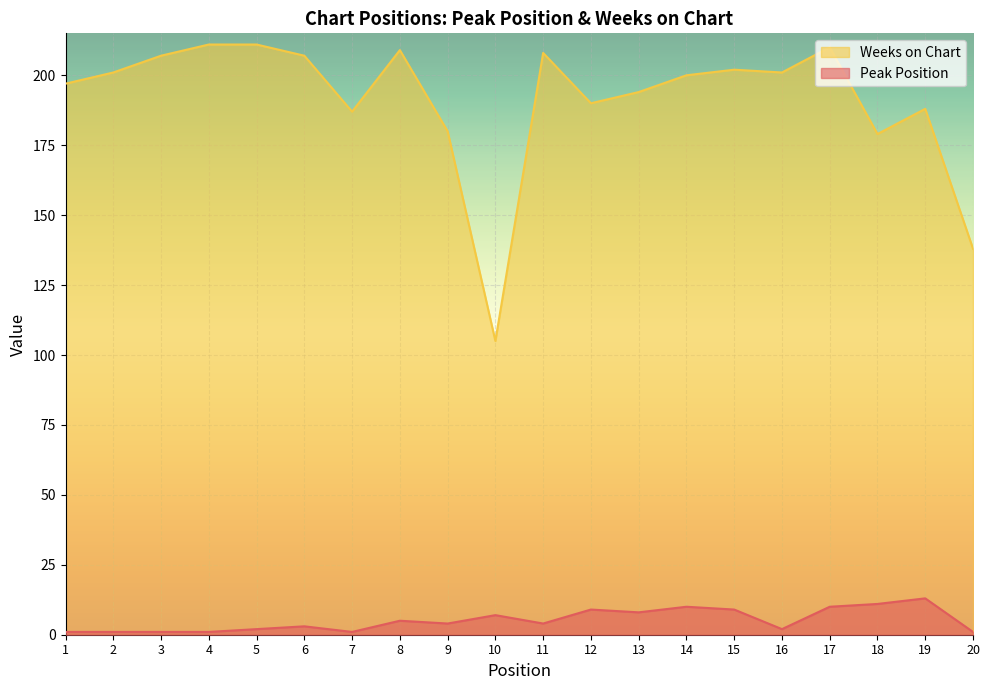

Rank the categories by Peak Position value from lowest to highest.

1, 2, 3, 4, 7, 20, 5, 16, 6, 9, 11, 8, 10, 13, 12, 15, 14, 17, 18, 19